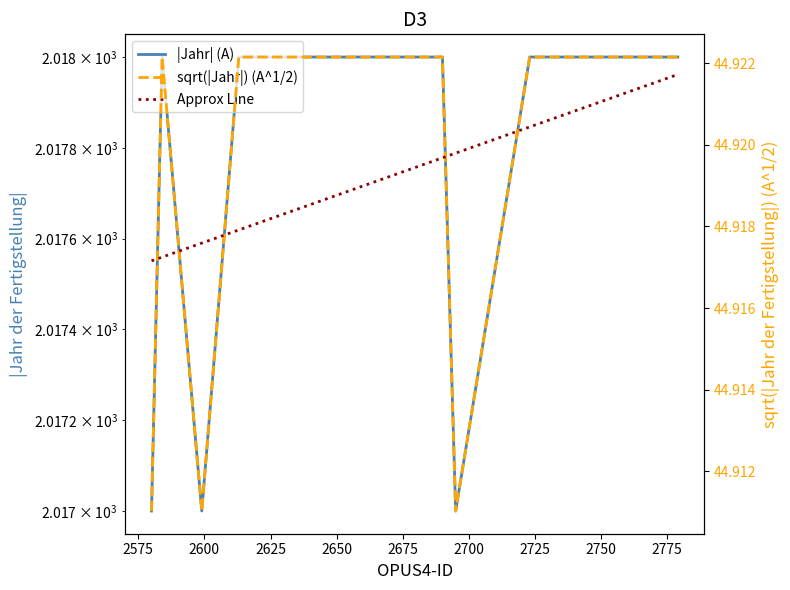

How many series are shown in this chart?

3